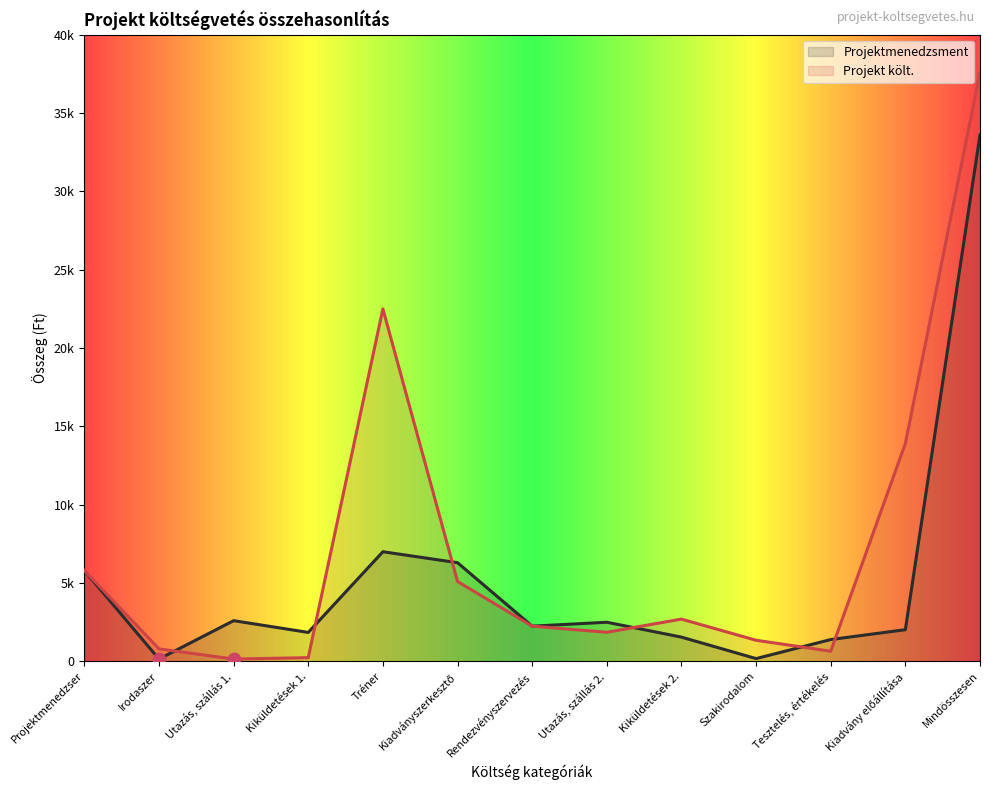

At how many categories does at least one series exceed 7054?

3